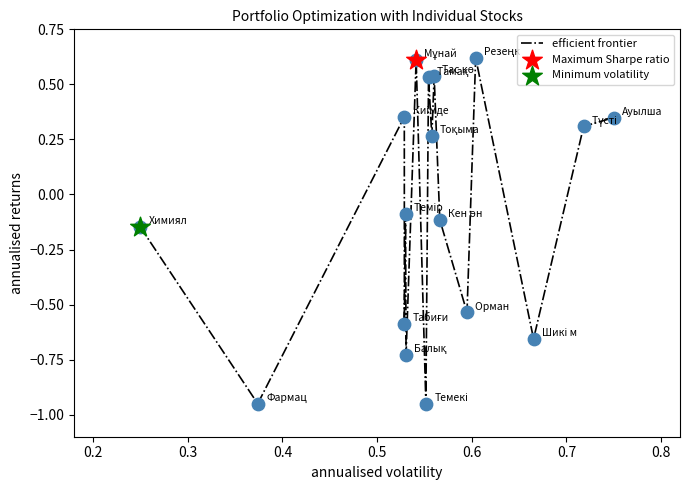

What is the difference between the maximum and minimum values?

1.6